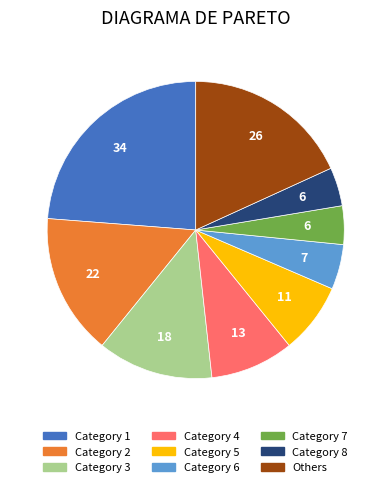

Is there any slice that represents more than half of the pie?

No